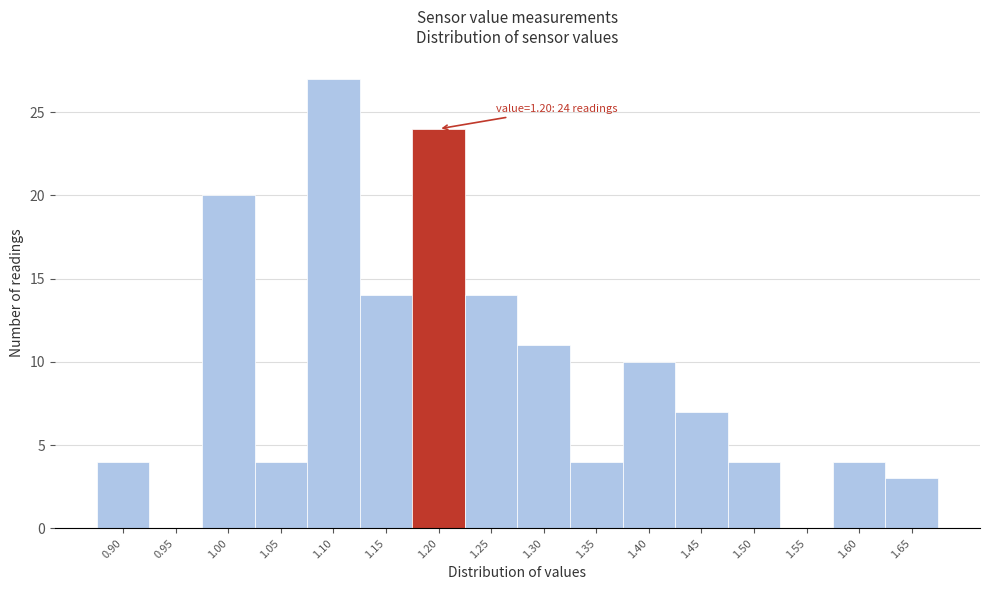

Which range on the x-axis has the tallest bar?

1.075 to 1.125